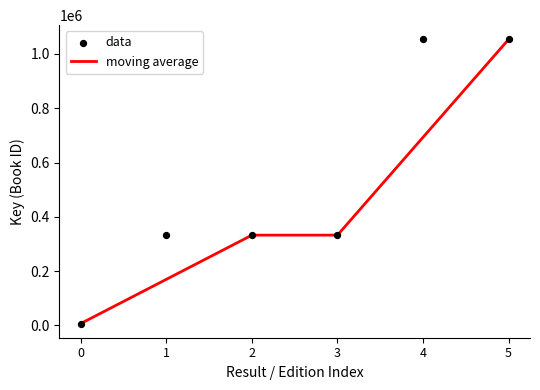

What are all the series names shown in the legend?

moving average, data